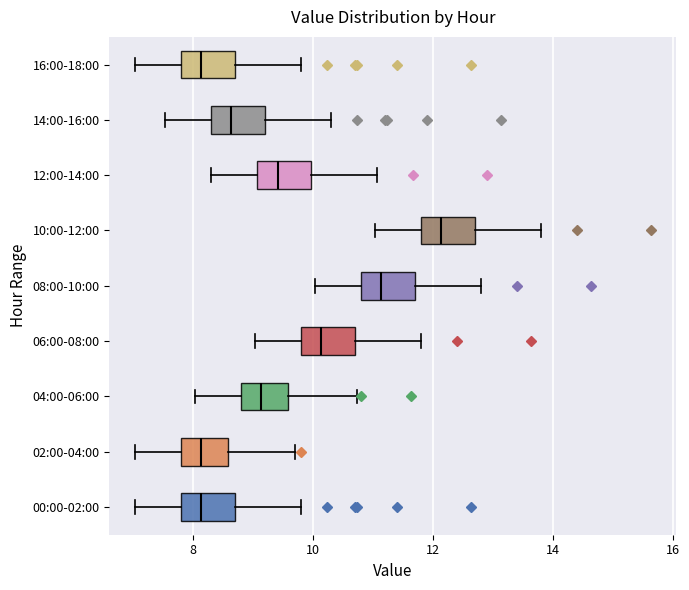

Reading bottom to top, read every box against the x-axis: the position of its median line, the range the box covers, and the ends of its whiskers. The values are not printed on the chart, so give them approximately, as read against the axis.

00:00-02:00: median 8.2, box 7.8 to 8.6, whiskers 7.0 to 9.8
02:00-04:00: median 8.2, box 7.8 to 8.6, whiskers 7.0 to 9.8
04:00-06:00: median 9.2, box 8.8 to 9.6, whiskers 8.0 to 10.8
06:00-08:00: median 10.2, box 9.8 to 10.6, whiskers 9.0 to 11.8
08:00-10:00: median 11.2, box 10.8 to 11.6, whiskers 10.0 to 12.8
10:00-12:00: median 12.2, box 11.8 to 12.6, whiskers 11.0 to 13.8
12:00-14:00: median 9.4, box 9.0 to 10.0, whiskers 8.4 to 11.0
14:00-16:00: median 8.6, box 8.2 to 9.2, whiskers 7.6 to 10.4
16:00-18:00: median 8.2, box 7.8 to 8.6, whiskers 7.0 to 9.8